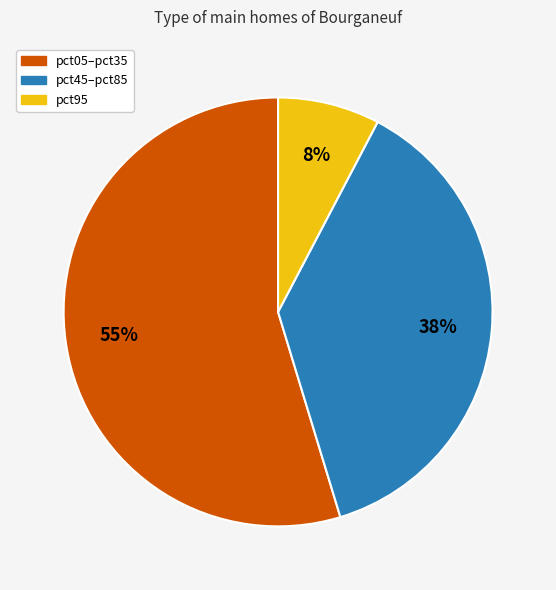

Is there any slice that represents more than half of the pie?

Yes